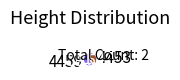

Which slice represents more than half of the pie?

4459